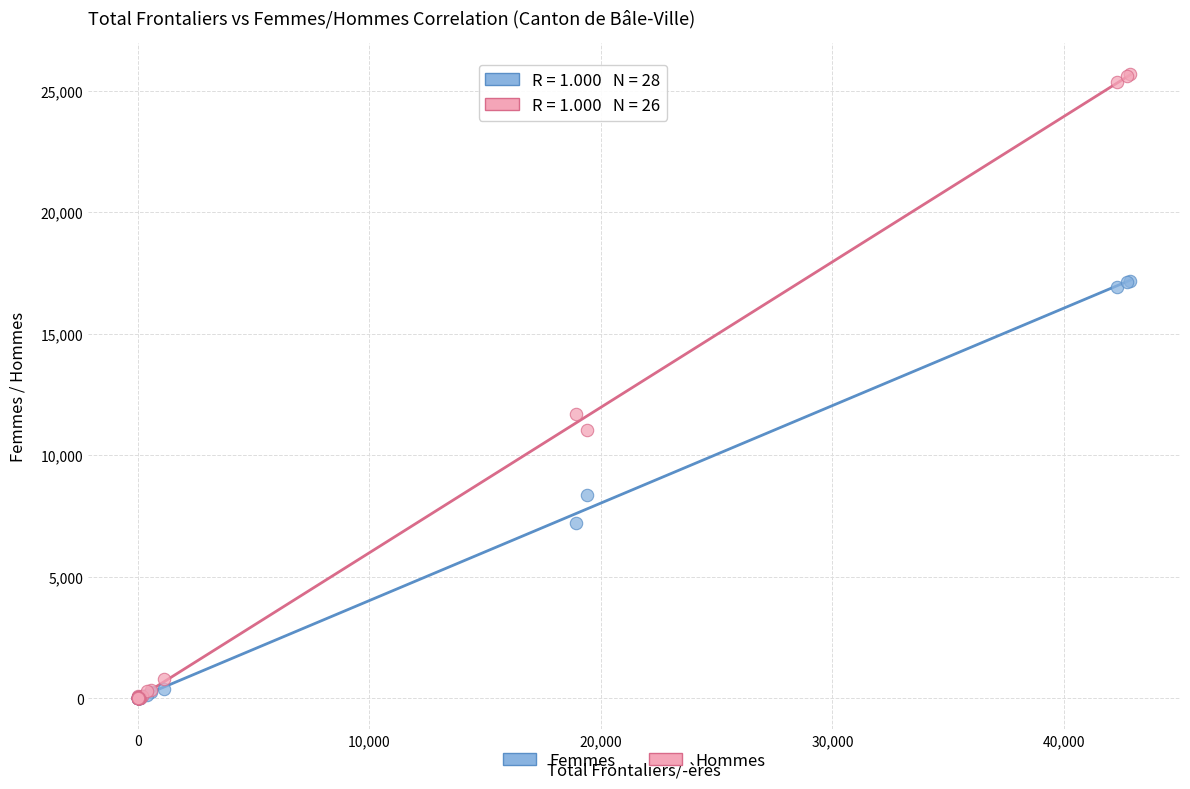

In the Hommes series, what Y value is closest to 12843?

11697